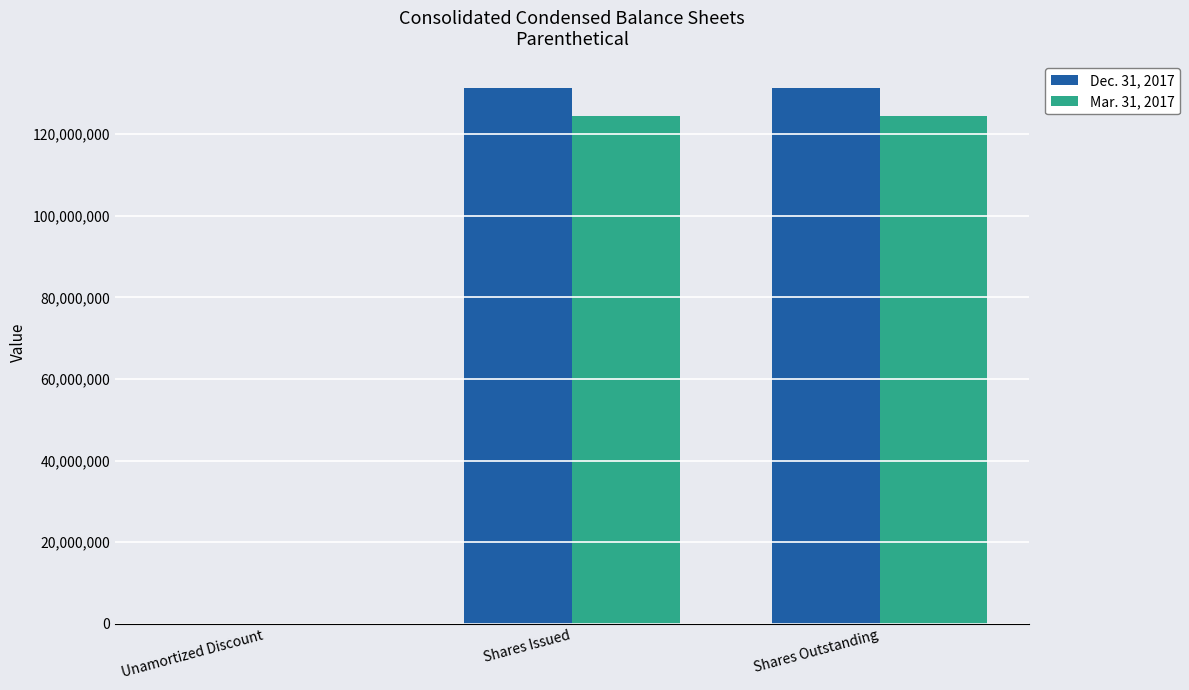

How many series are shown in this chart?

2